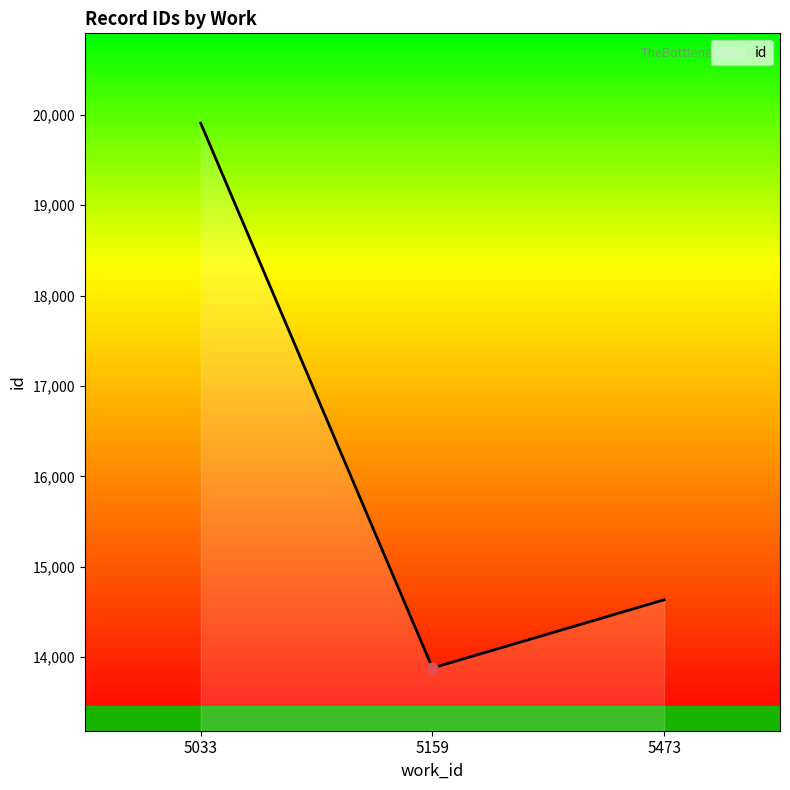

What is the ratio of the value at 5159 to the value at 5033?

0.7